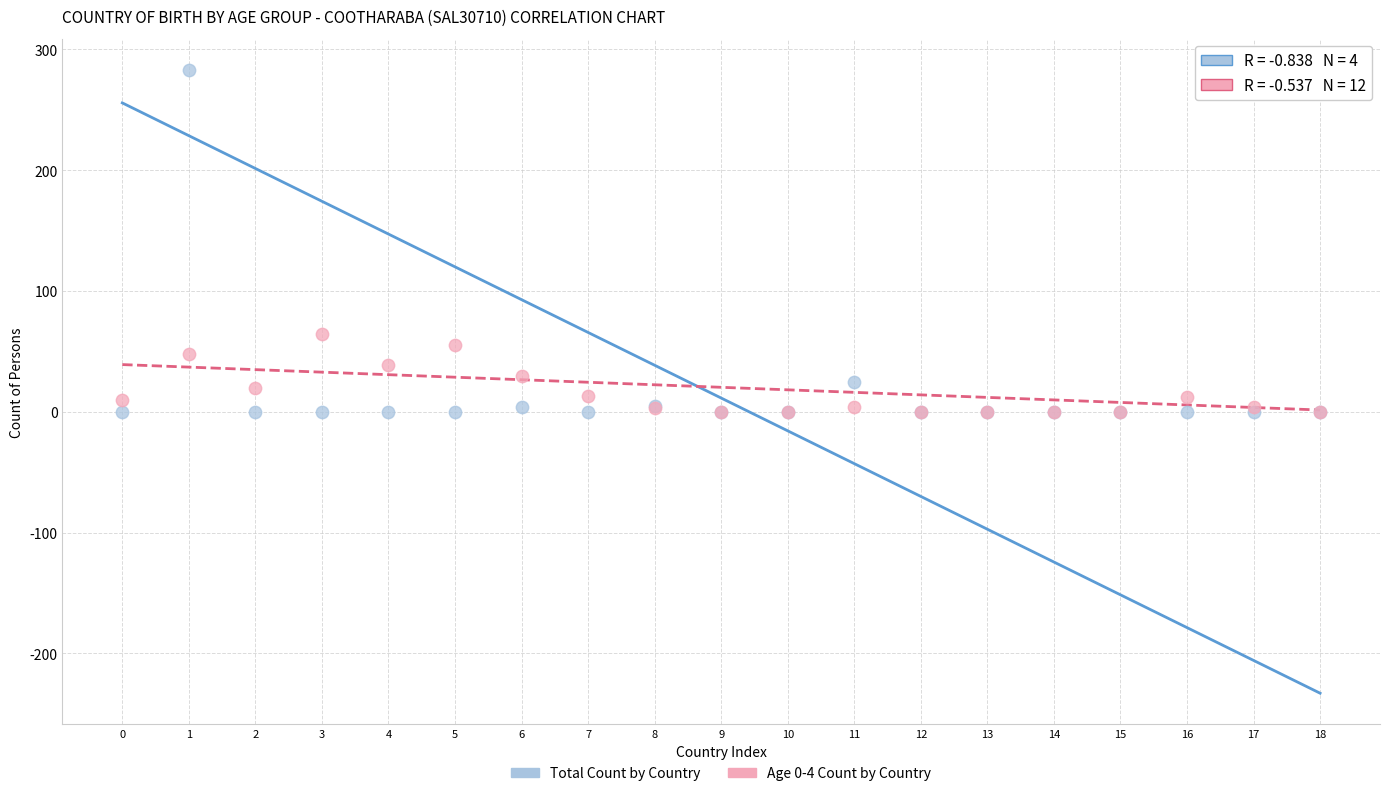

Which series contains the highest Y value?

Total Count by Country